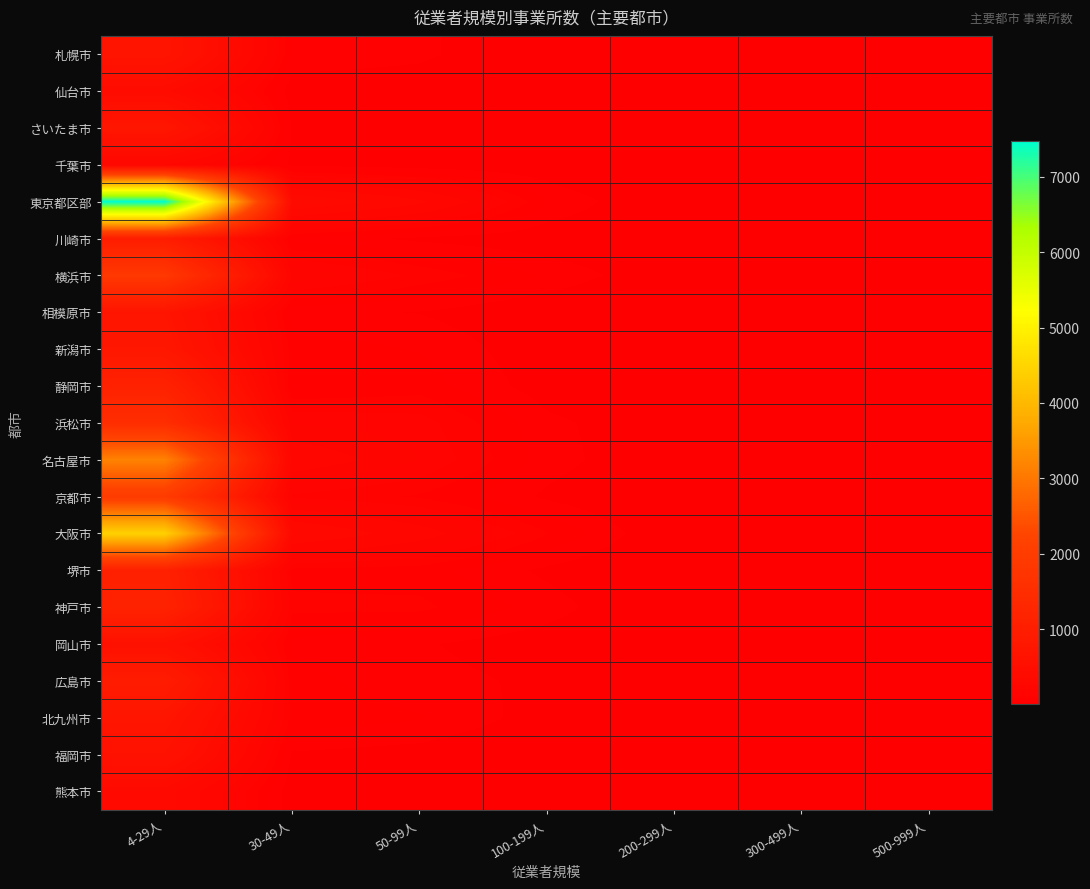

What is the spread (max minus min) of values at 50-99人?

240